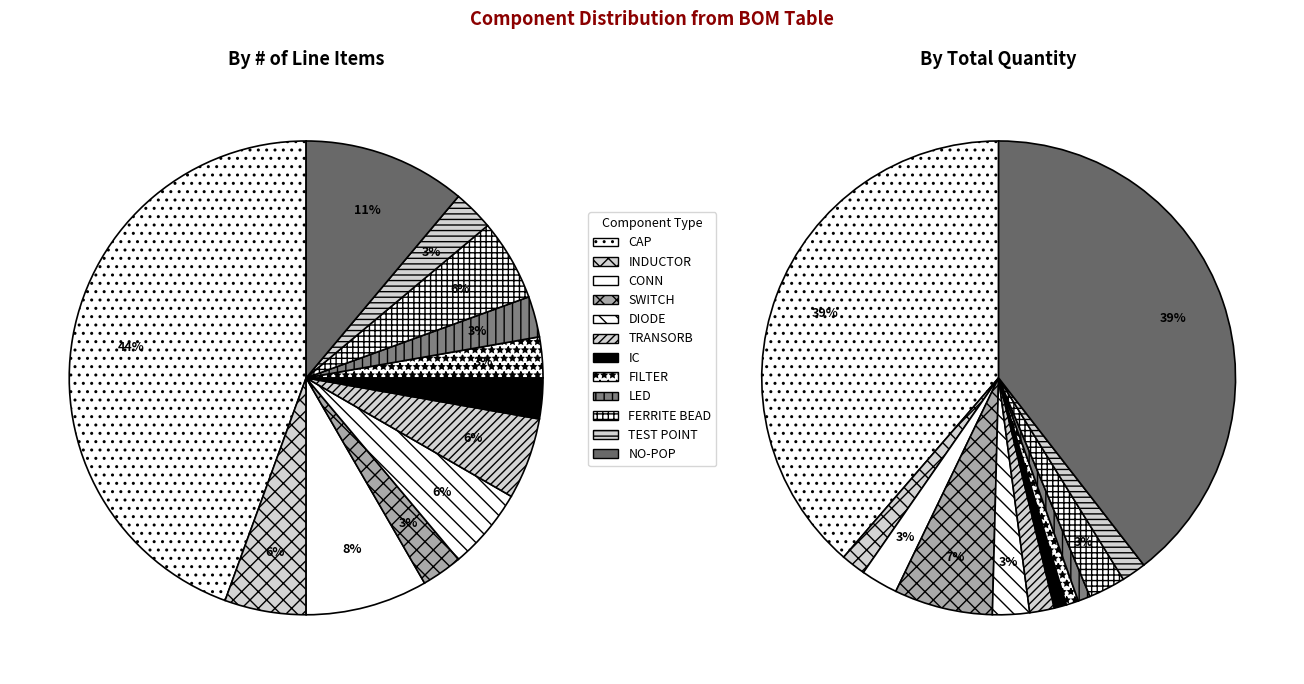

Between NO-POP and IC, which is larger?

NO-POP